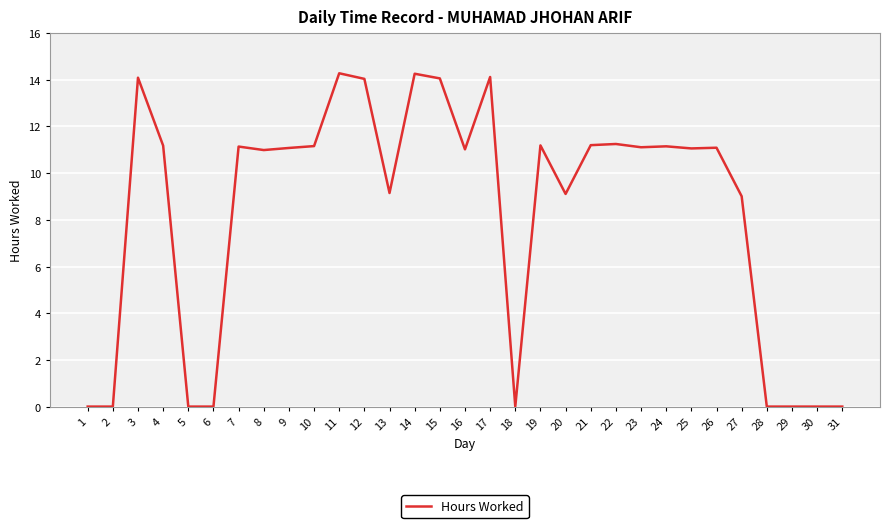

At which label does the data first exceed 11?

3